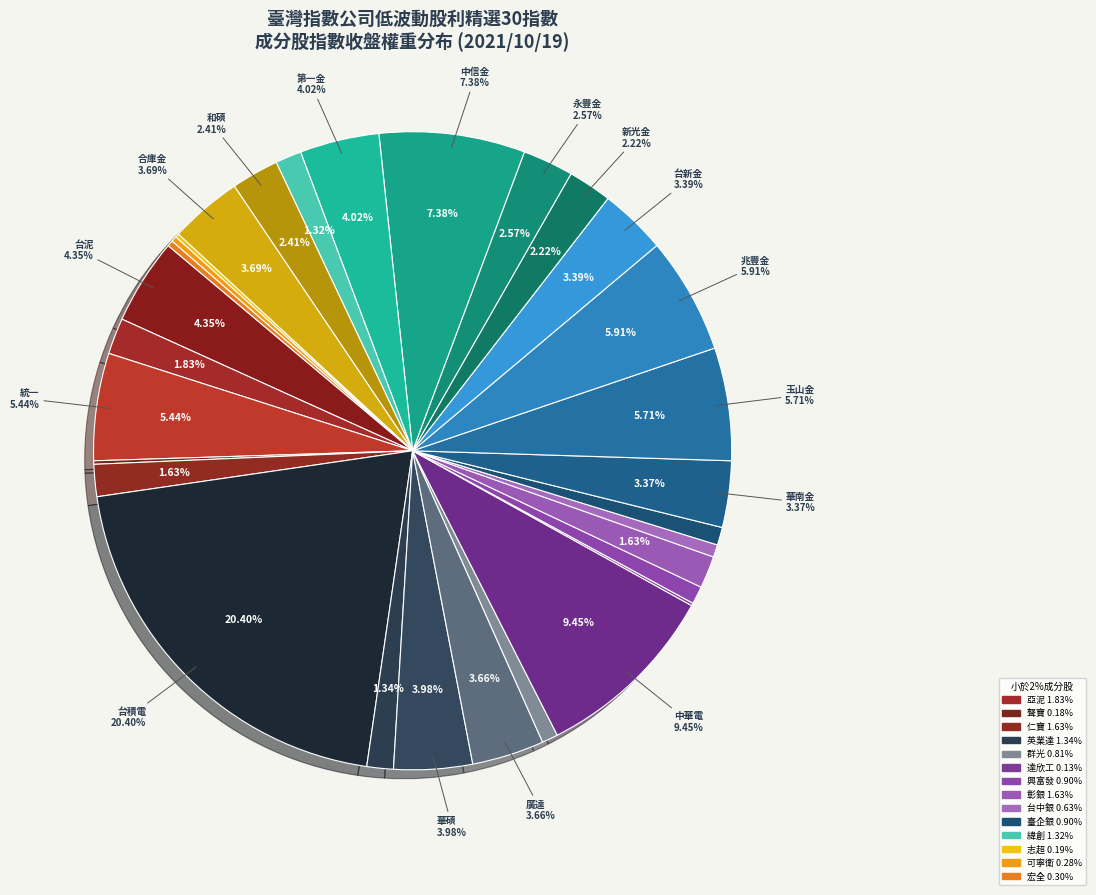

What is the largest slice in the pie chart?

台積電